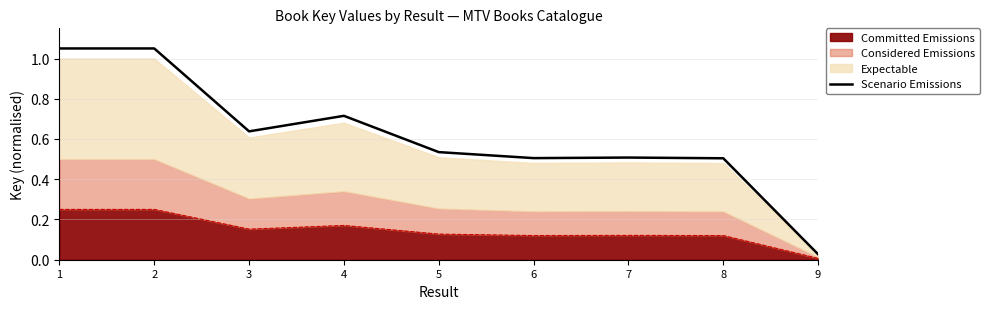

The value at 9 is 0.0. True or false?

False